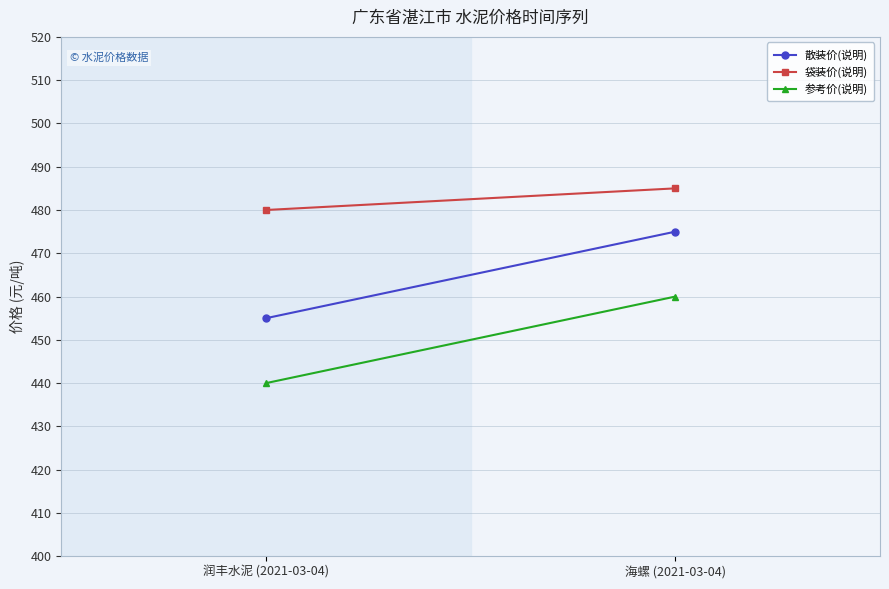

Is the value of 散装价(说明) at 润丰水泥 (2021-03-04) greater than the value of 参考价(说明) at 海螺 (2021-03-04)?

No